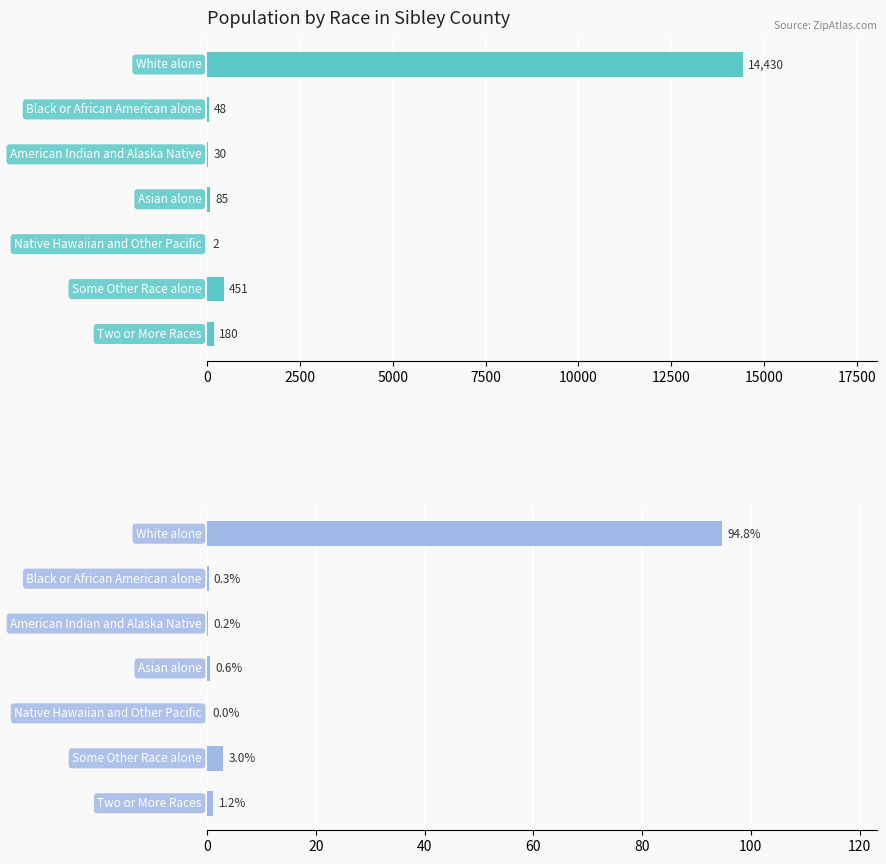

True or false: Sibley County has a value of 15.7 at 5000.

False